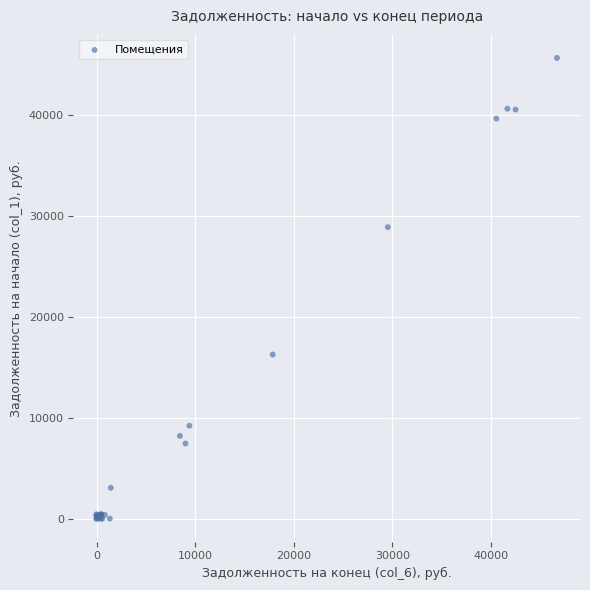

What Y value in the scatter plot is closest to 22830?

28888.9